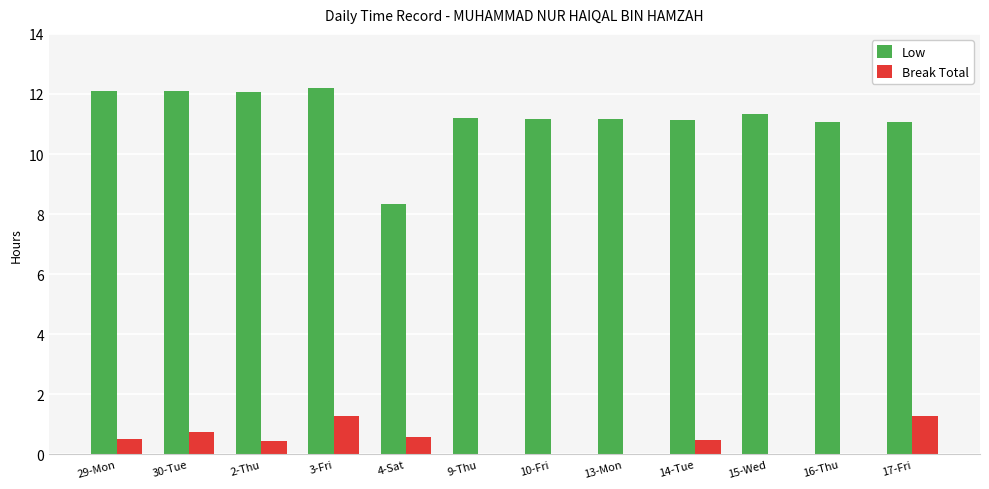

How many series are shown in this chart?

2